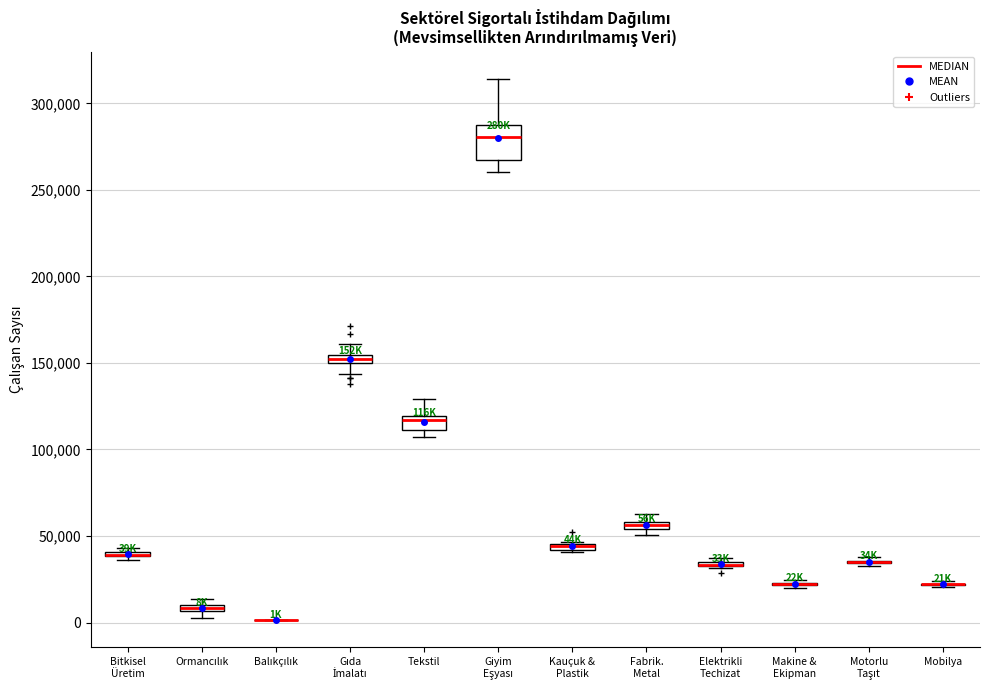

Comparing the boxes themselves (not the whiskers), which one is the tallest?

Giyim Eşyası